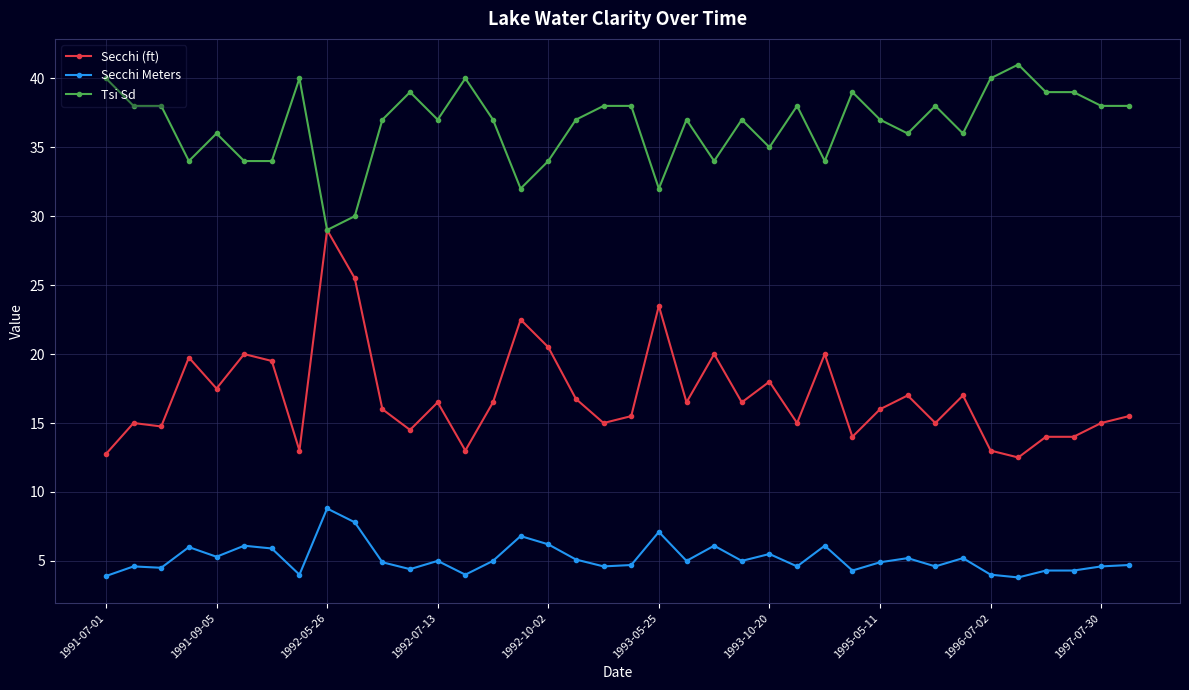

What is the average value of the Secchi Meters series?

5.2